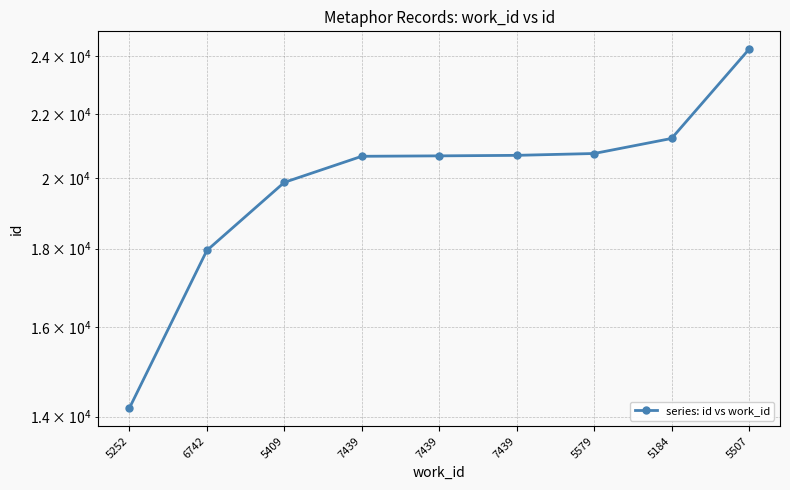

What is the label of the 8th point from the right?

6742